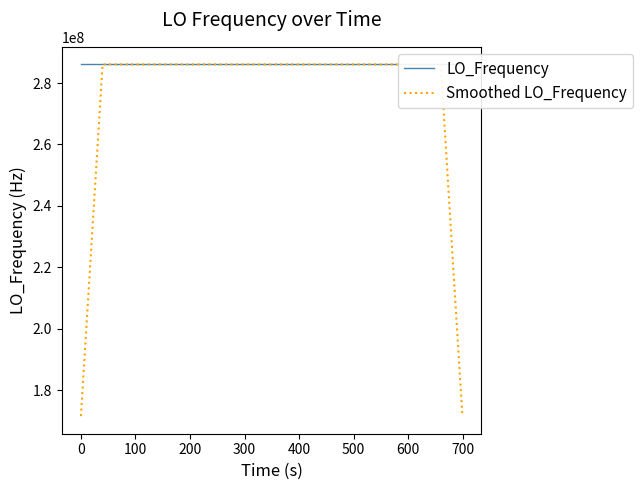

At which category is the sum across all series the highest?

500